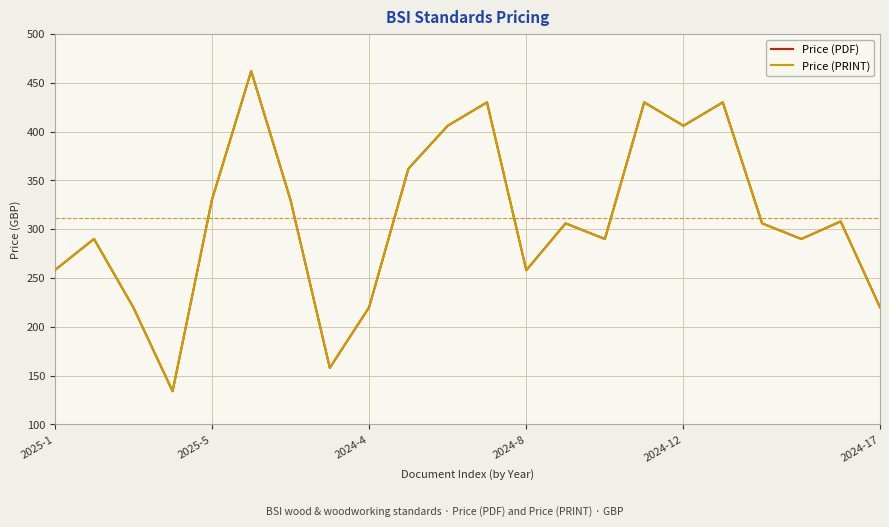

Is this an area chart (filled region under the line)?

No